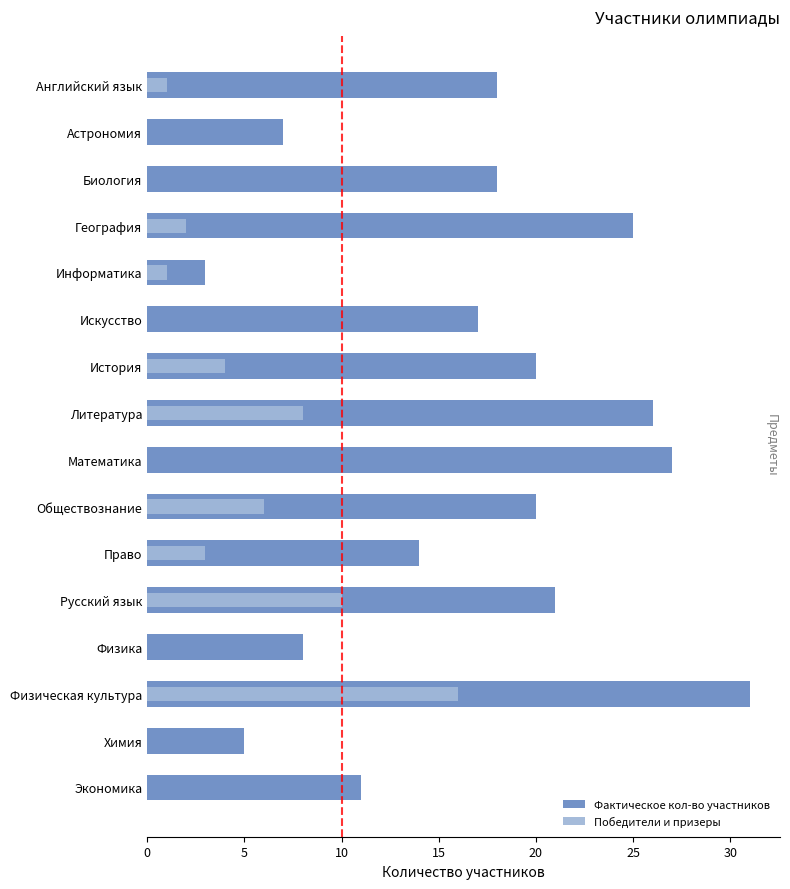

True or false: Победители и призеры has a value of 0 at Биология.

True